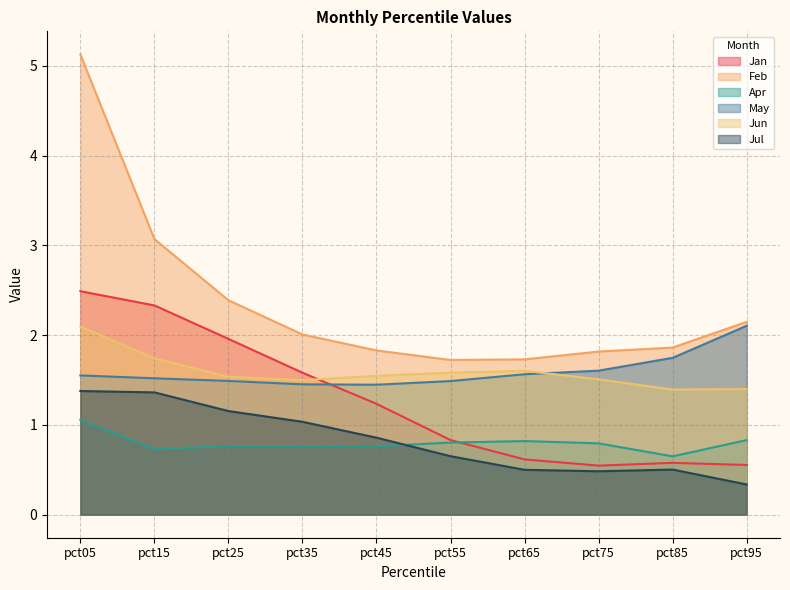

At pct75, list the series in order from smallest to largest.

Jul, Jan, Apr, Jun, May, Feb